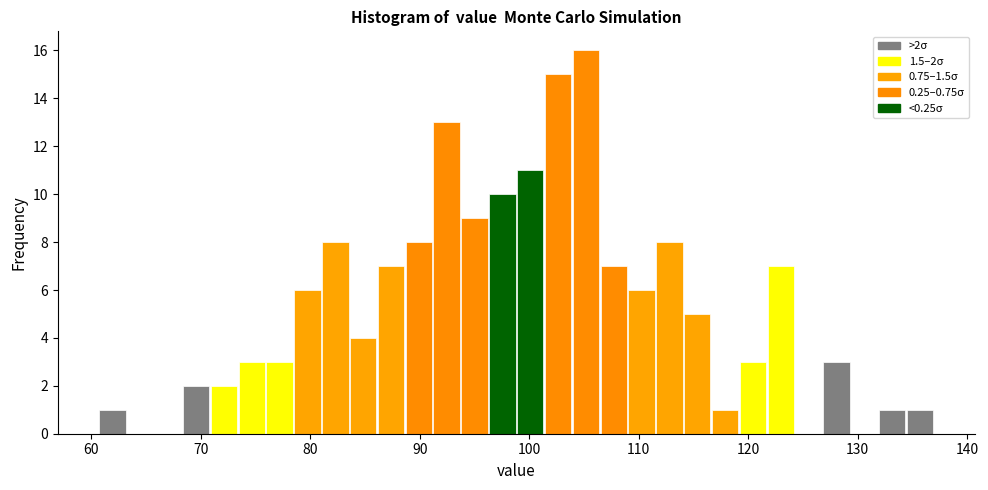

Around what value on the x-axis is the tallest bar? Give the approximate position of its centre, as read against the axis.

105